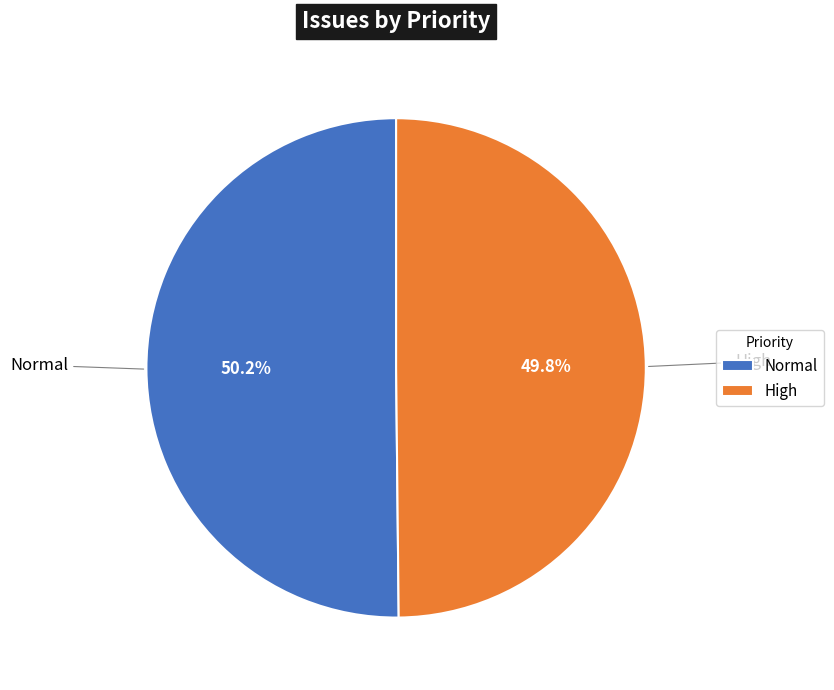

Approximately how many times larger is the value at High compared to Normal?

1.0